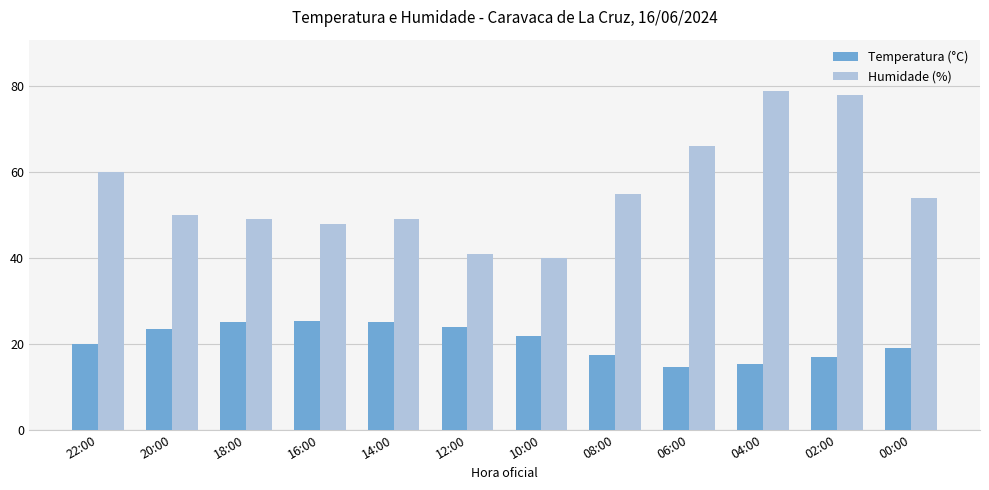

Which category has the lowest value in the Humidade (%) series?

10:00